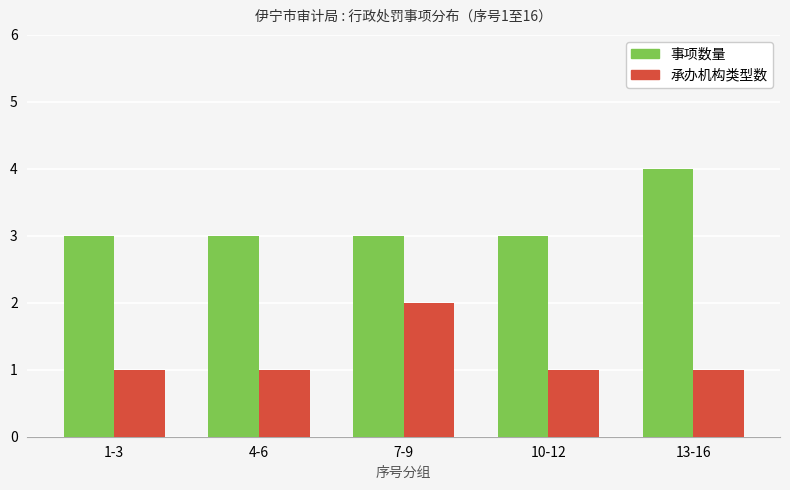

What is the value of the 事项数量 bar at the 3rd from the left?

3